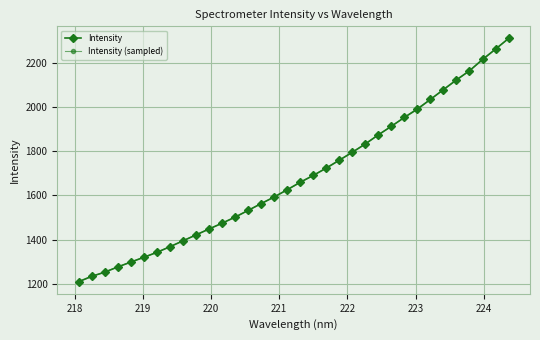

True or false: the data has more than 2 interior local peaks.

False